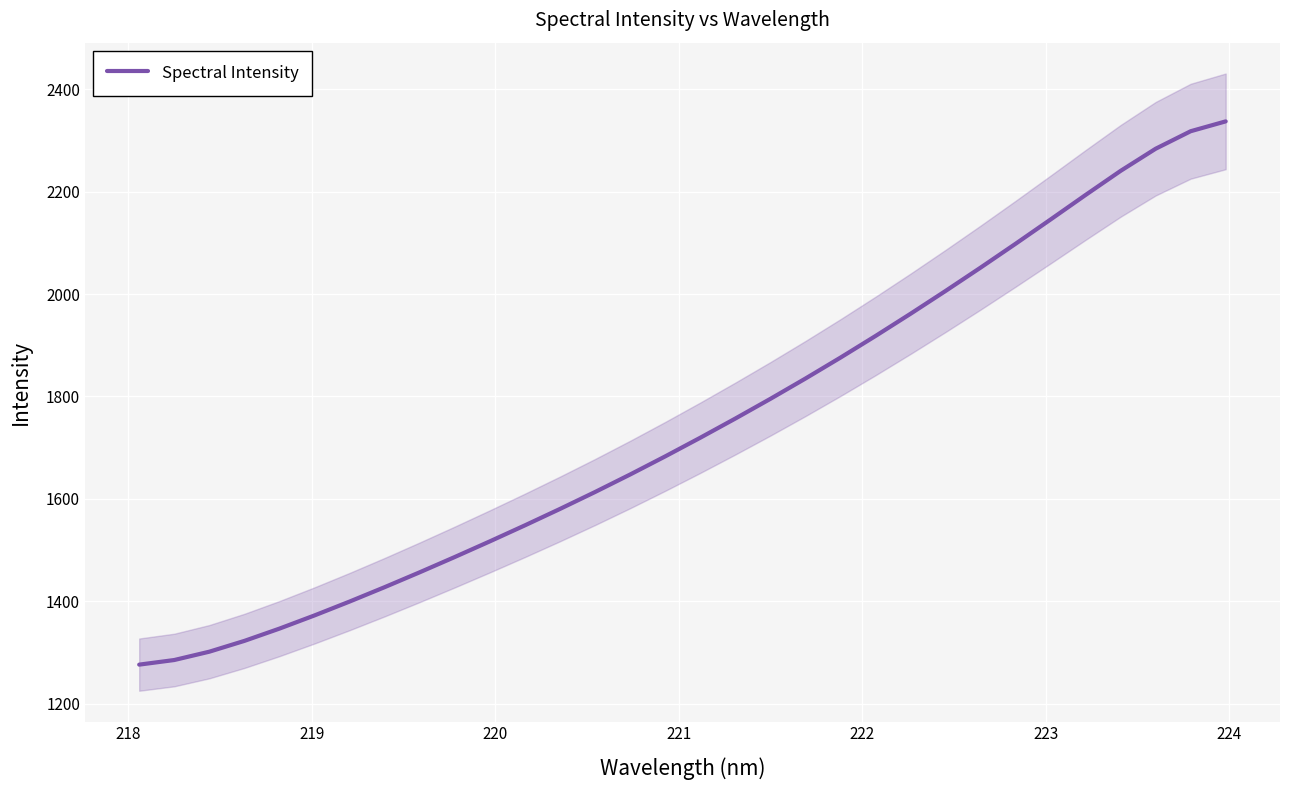

What is the value of the 2nd point from the left?

1285.0